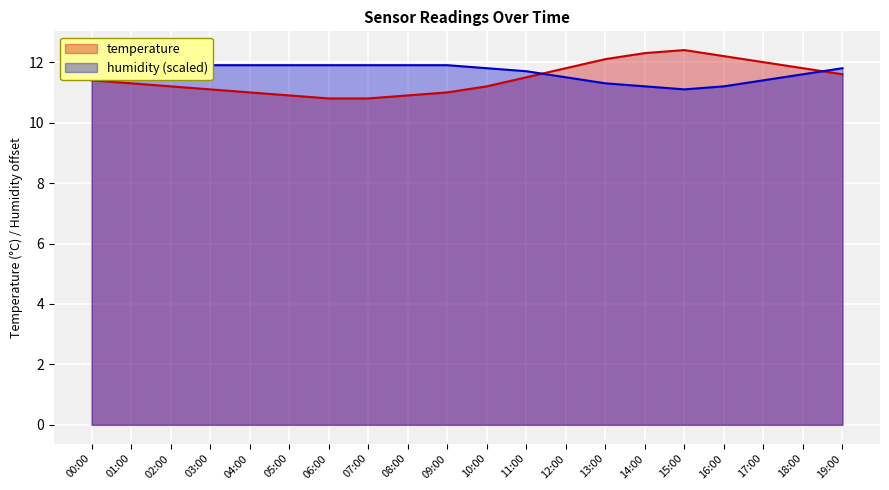

Where is temperature nearest to the value 11?

04:00